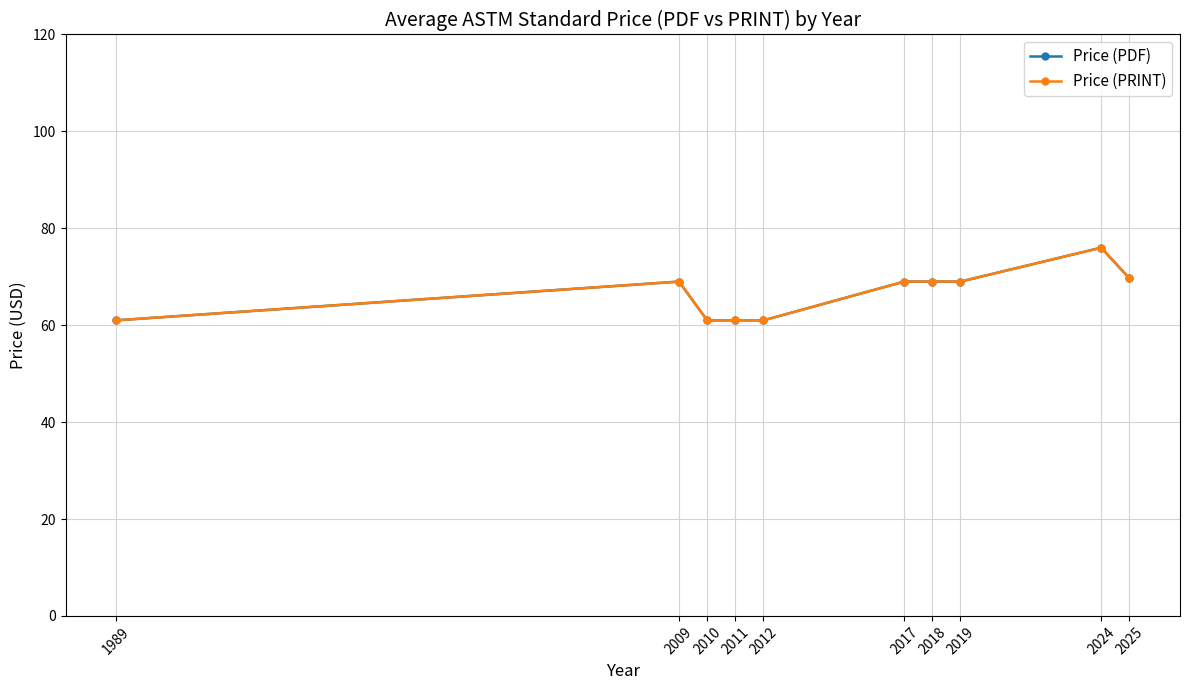

Is this an area chart (filled region under the line)?

No